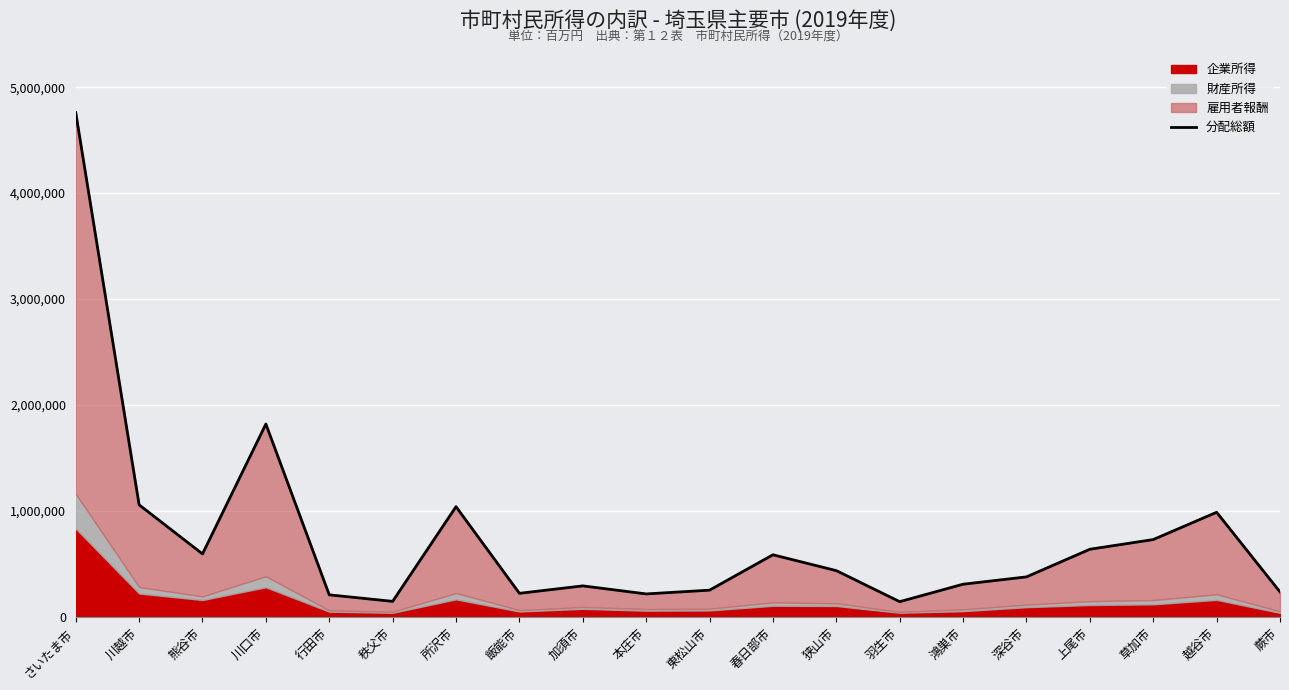

Which category has the highest value across all series?

さいたま市